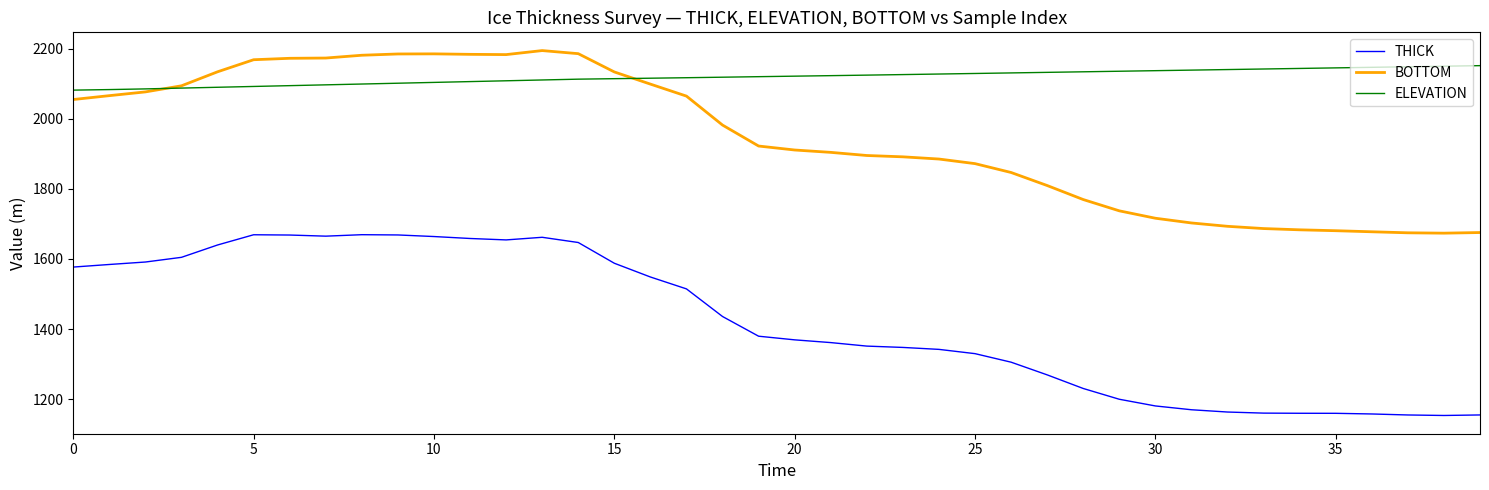

Which series has the largest total across all categories?

ELEVATION